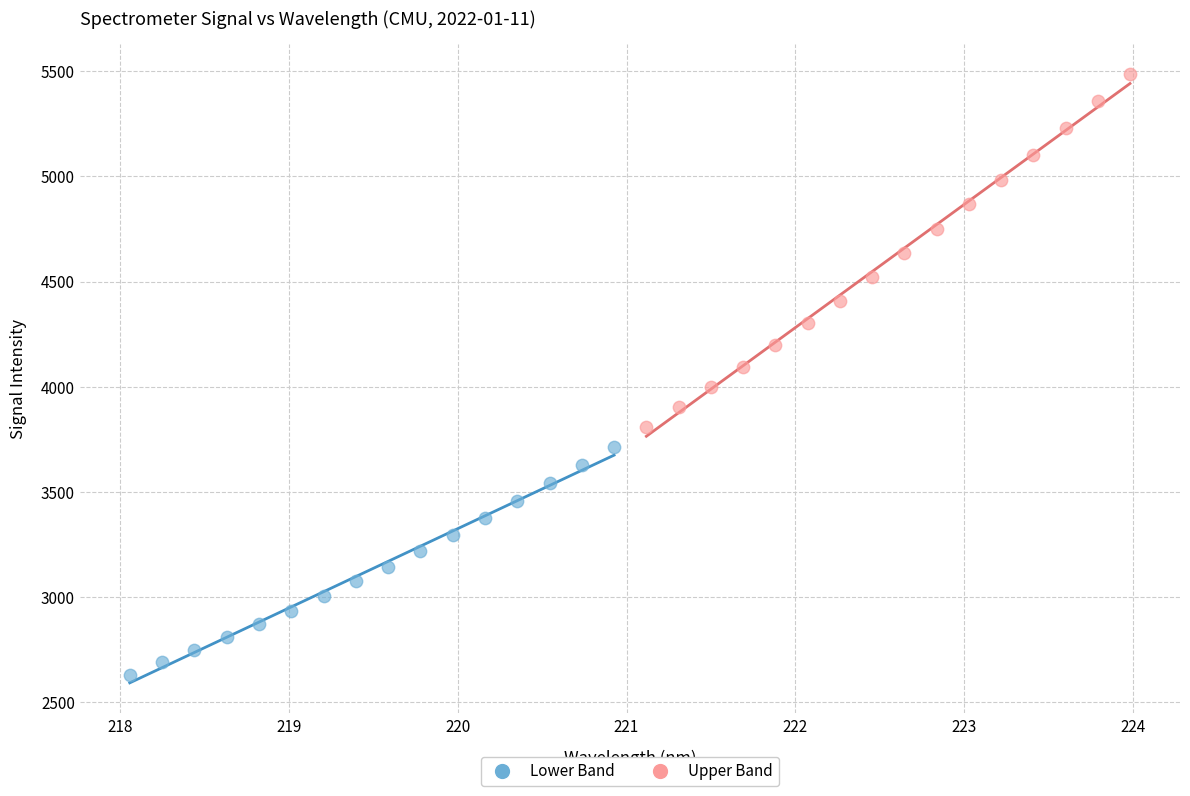

What are all the series names shown in the legend?

Lower Band, Upper Band